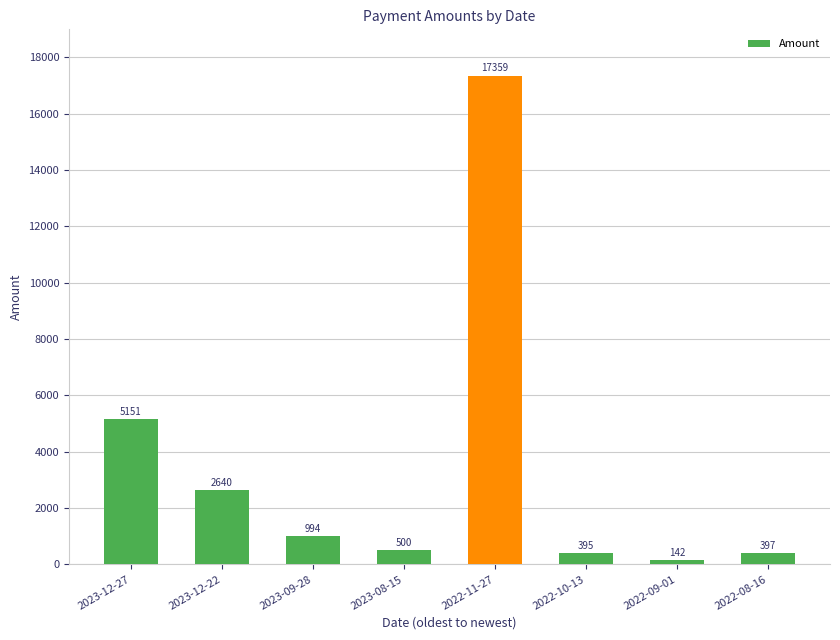

The chart shows a value of 1978.8 at 2023-12-27. True or false?

False